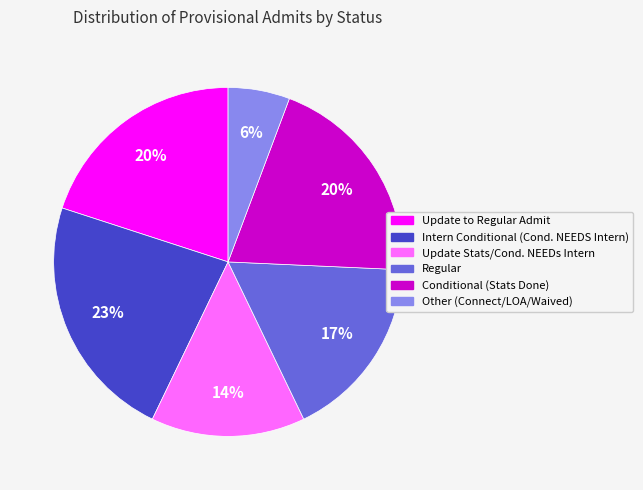

Is there any slice that represents more than half of the pie?

No